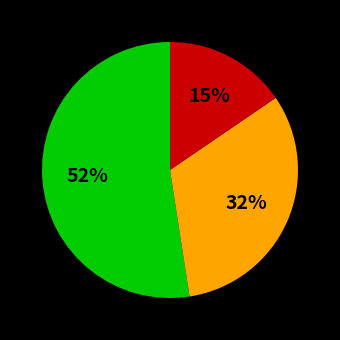

Count the number of slices in the pie.

3